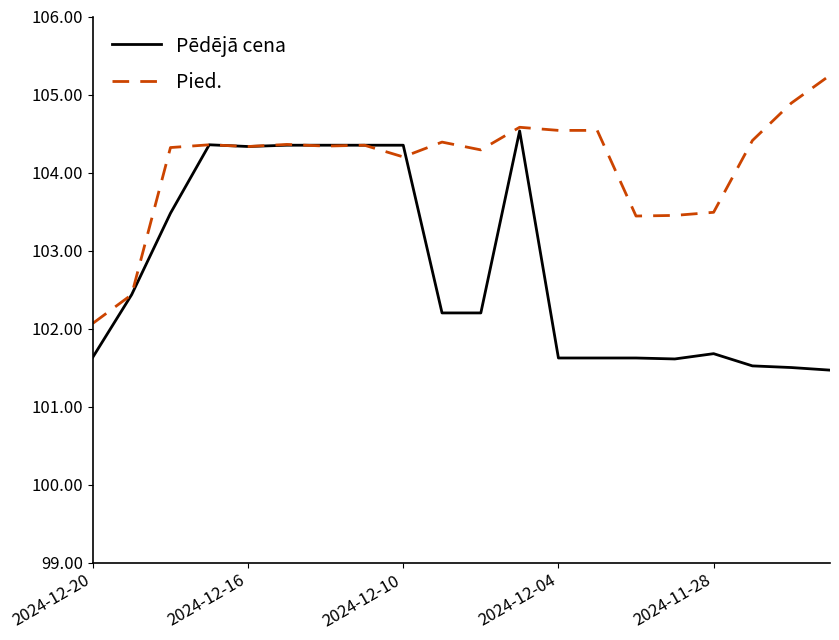

What is the maximum value for Pēdējā cena?

104.5